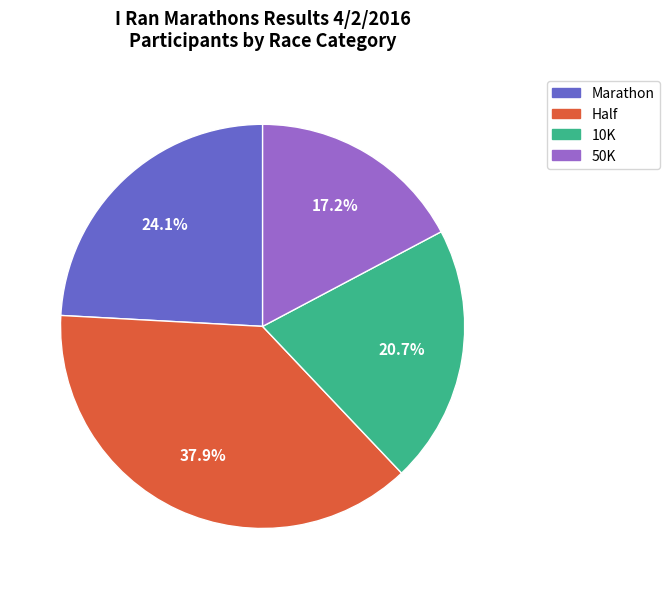

To the nearest percent, what is the difference between the largest and smallest slice percentages?

21%